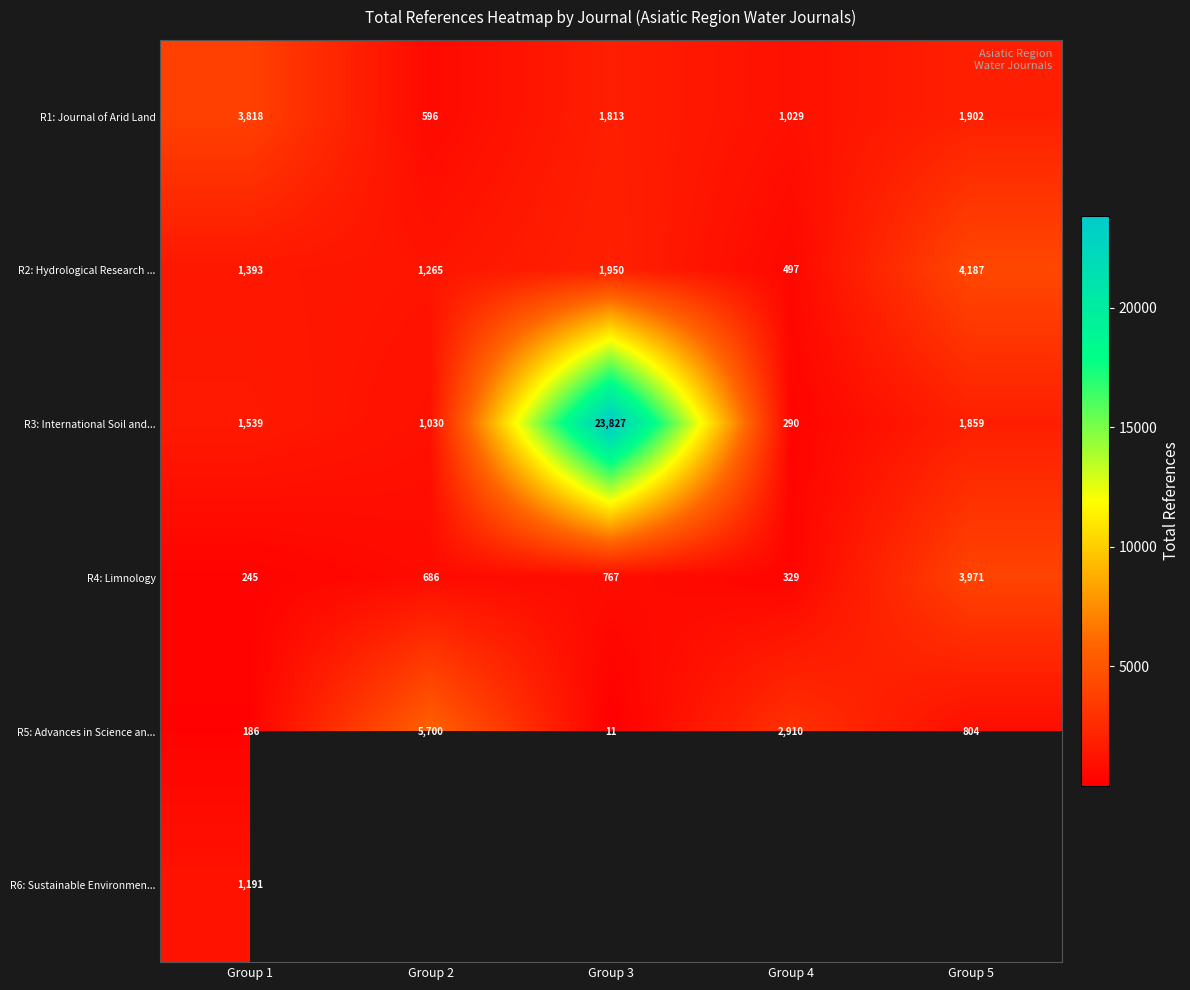

What is the spread (max minus min) of values at Group 1?

3632